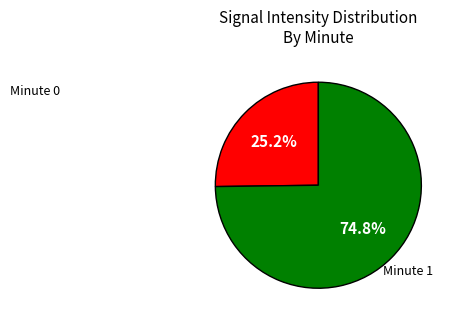

Is there any slice that represents more than half of the pie?

Yes